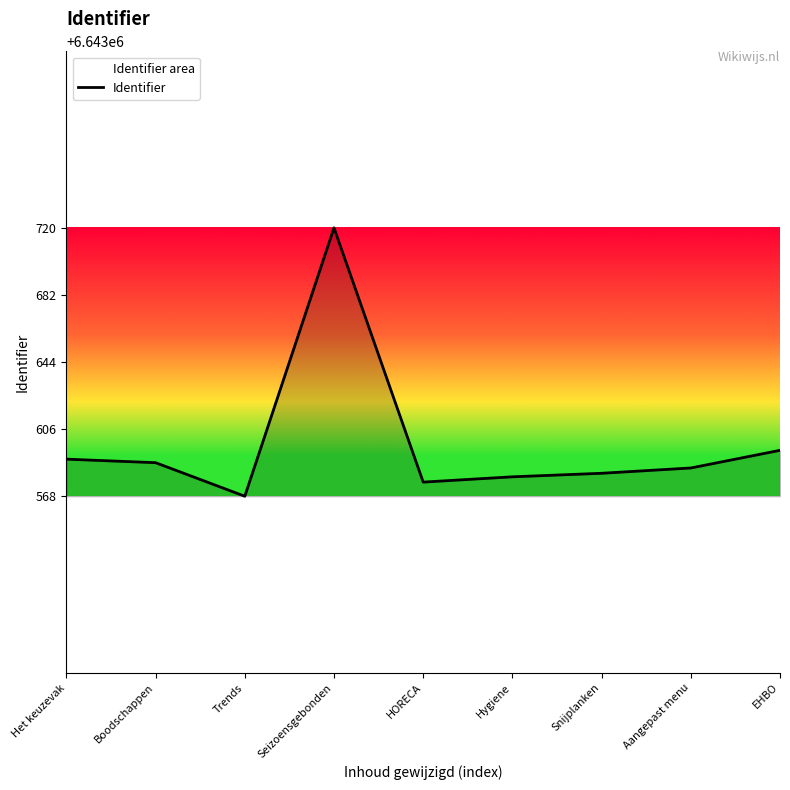

The chart shows a value of 3606782 at Boodschappen. True or false?

False